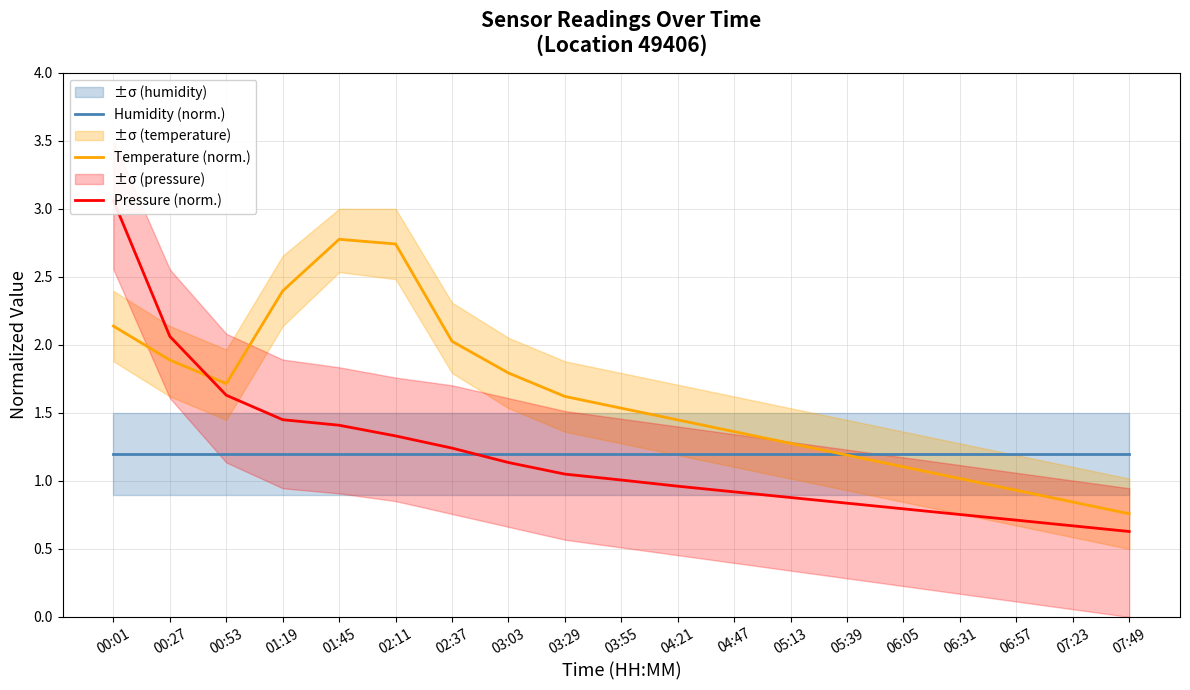

Which series has the largest range (max minus min)?

Pressure (norm.)